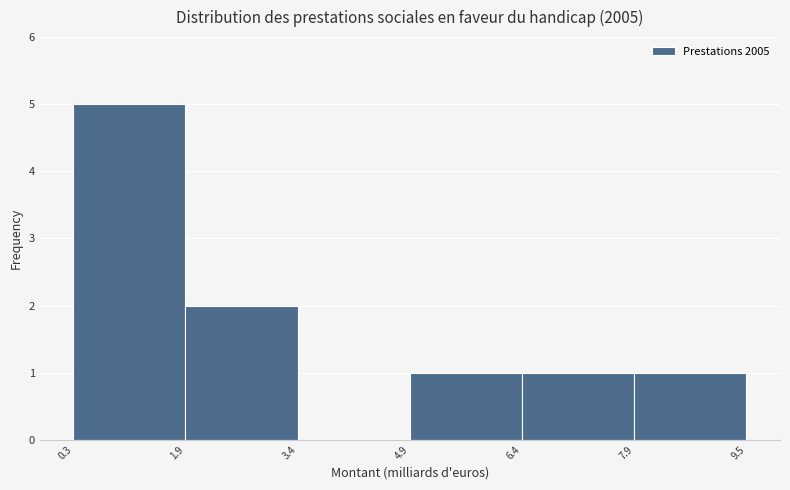

Over which range of the x-axis is the bar tallest?

0.3 to 1.9